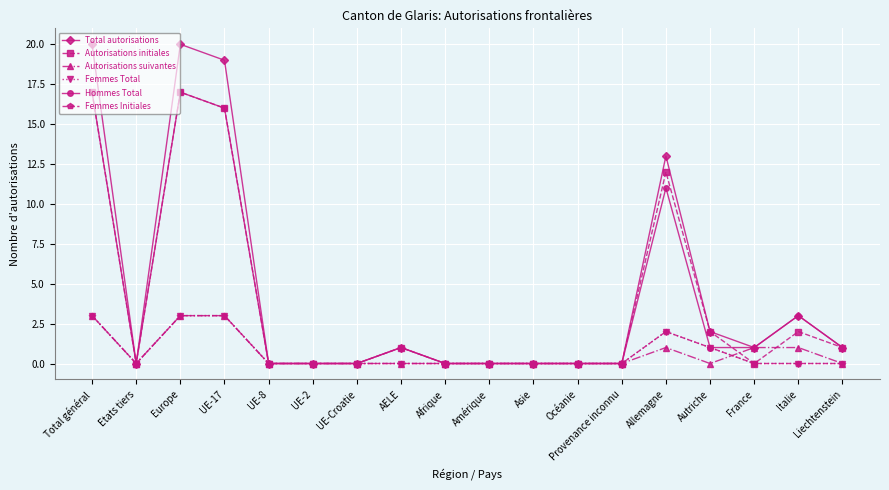

Is this an area chart (filled region under the line)?

No